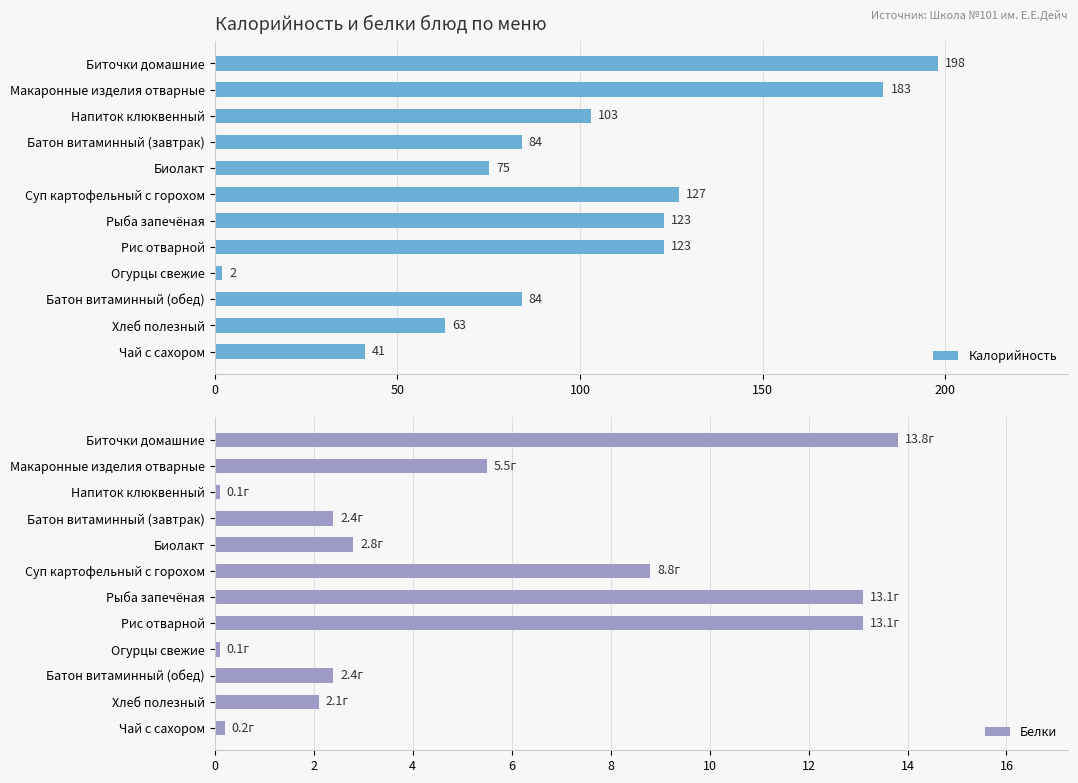

Which category has the lowest value in the Калорийность series?

Огурцы свежие